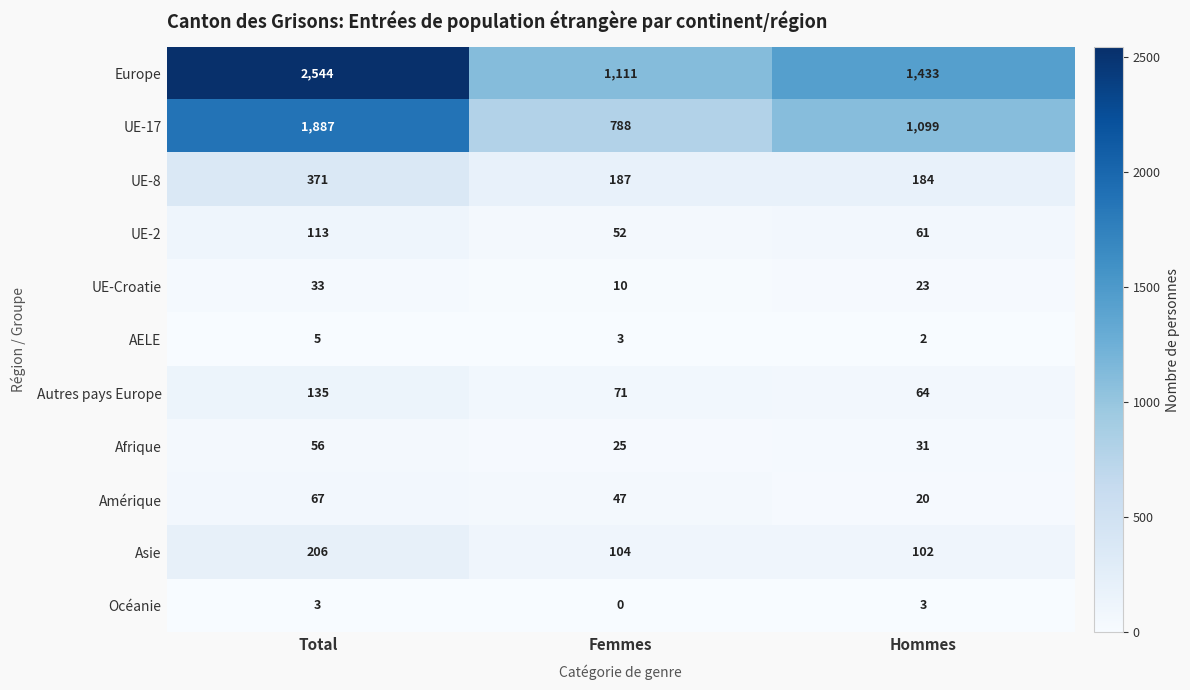

What is the difference between the maximum and minimum values in the Océanie series?

3